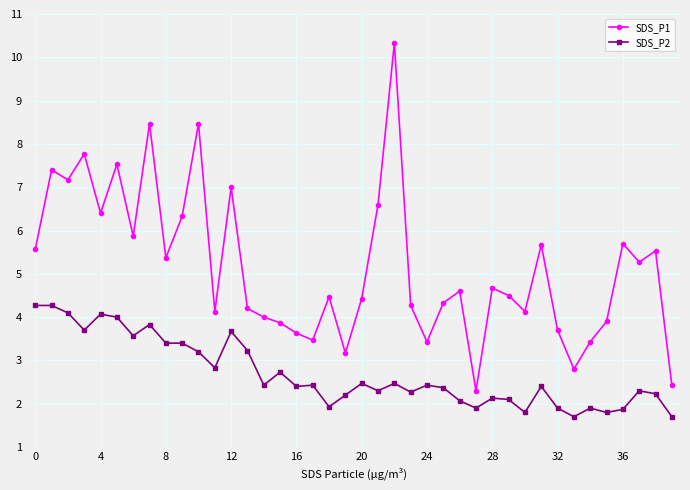

True or false: SDS_P2 and SDS_P1 cross at least once.

False